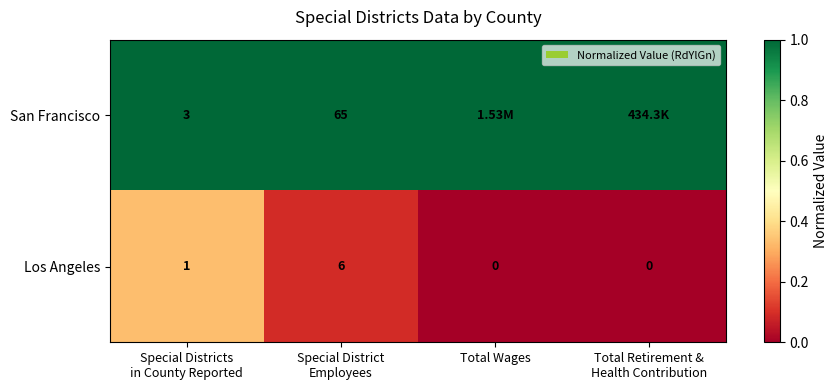

What is the difference between the maximum and minimum values in the Los Angeles series?

6